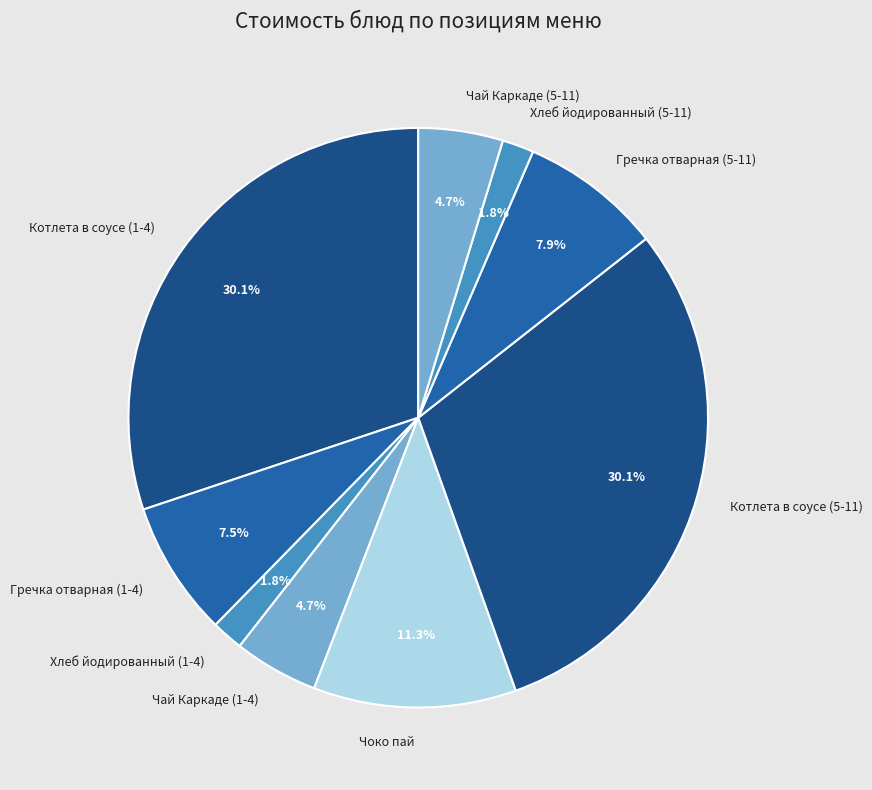

Count the number of slices in the pie.

9